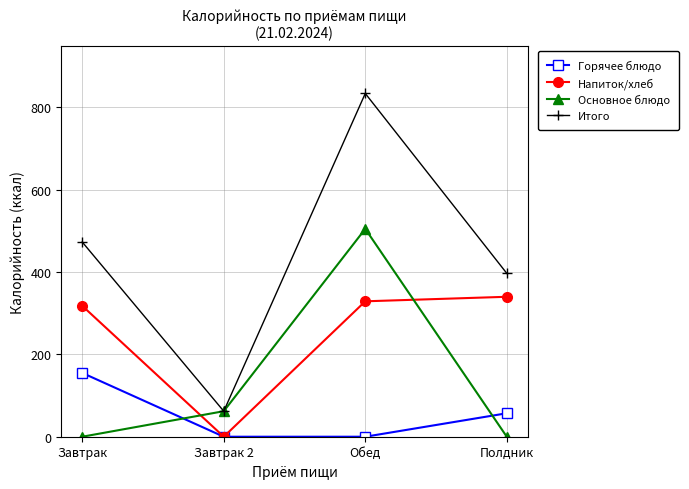

The Горячее блюдо series shows 93 at Полдник. True or false?

False